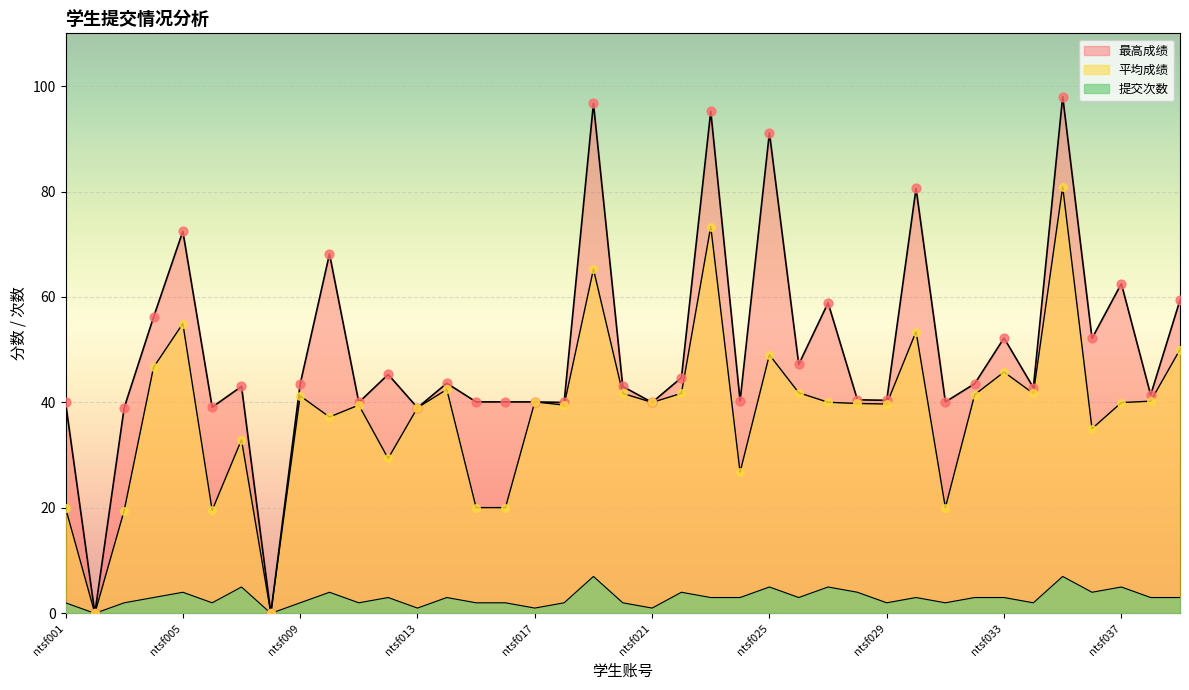

What are all the series names shown in the legend?

提交次数, 平均成绩, 最高成绩